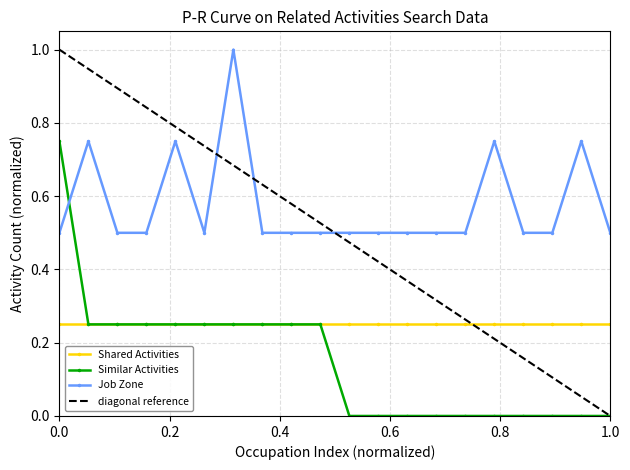

True or false: Job Zone and Shared Activities intersect in this chart.

False